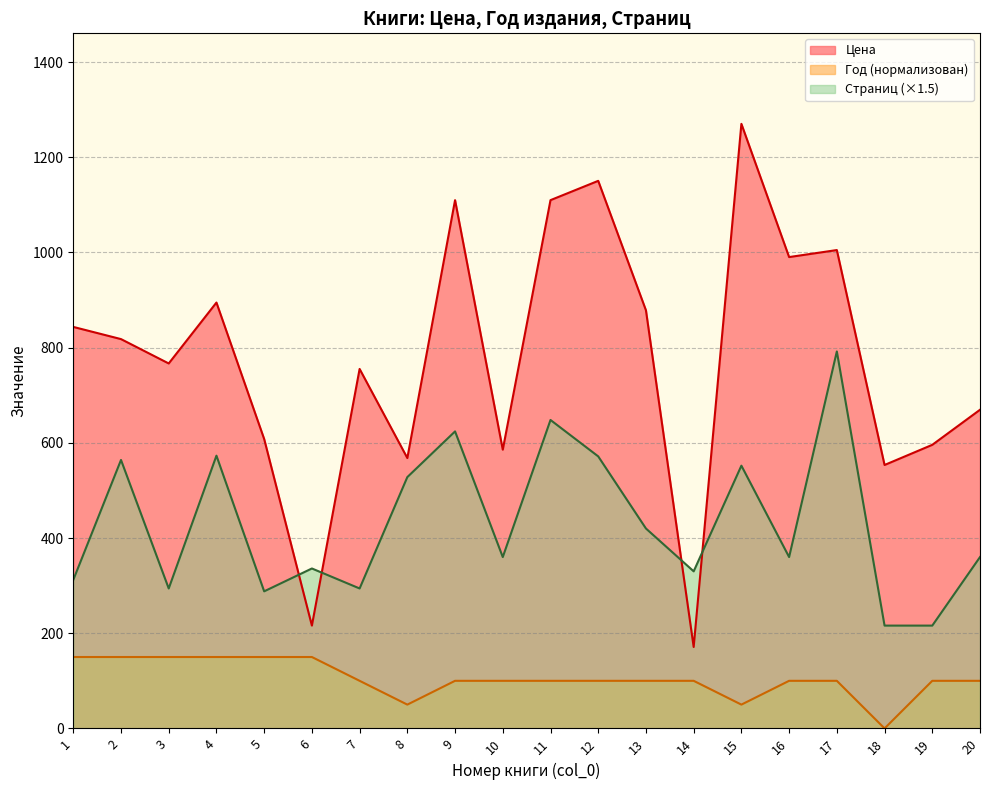

Reading left to right, transcribe all the data shown in this chart.

Цена: 843.5	817.9	766.7	894.7	608.0	216.0	755.2	568.0	1109.9	585.6	1109.9	1150.4	878.4	171.1	1270.2	990.3	1005.0	553.4	595.8	669.4
Год издания: 150.0	150.0	150.0	150.0	150.0	150.0	100.0	50.0	100.0	100.0	100.0	100.0	100.0	100.0	50.0	100.0	100.0	0.0	100.0	100.0
Стр: 312.0	564.0	294.0	573.0	288.0	336.0	294.0	528.0	624.0	360.0	648.0	571.5	420.0	330.0	552.0	360.0	792.0	216.0	216.0	360.0